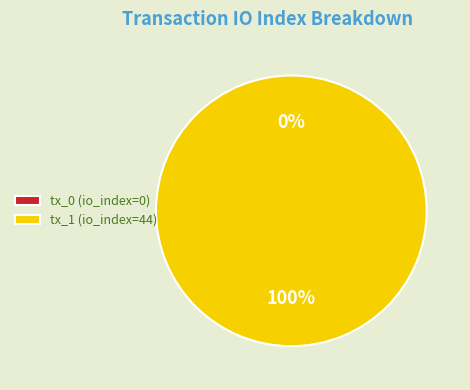

Do tx_1 (io_index=44) and tx_0 (io_index=0) together represent more than half of the pie?

Yes